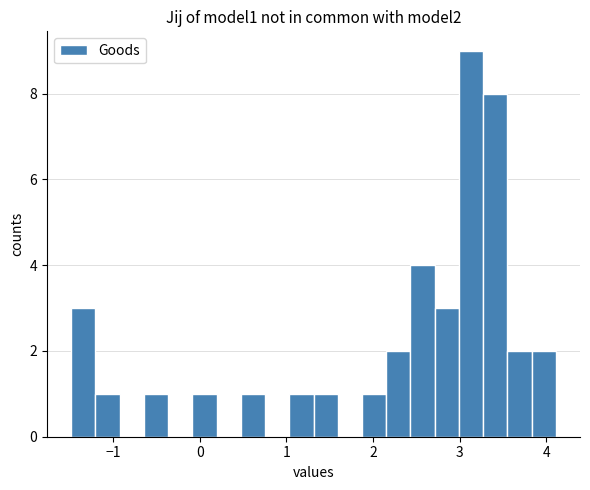

Around what value on the x-axis is the tallest bar? Give the approximate position of its centre, as read against the axis.

3.1